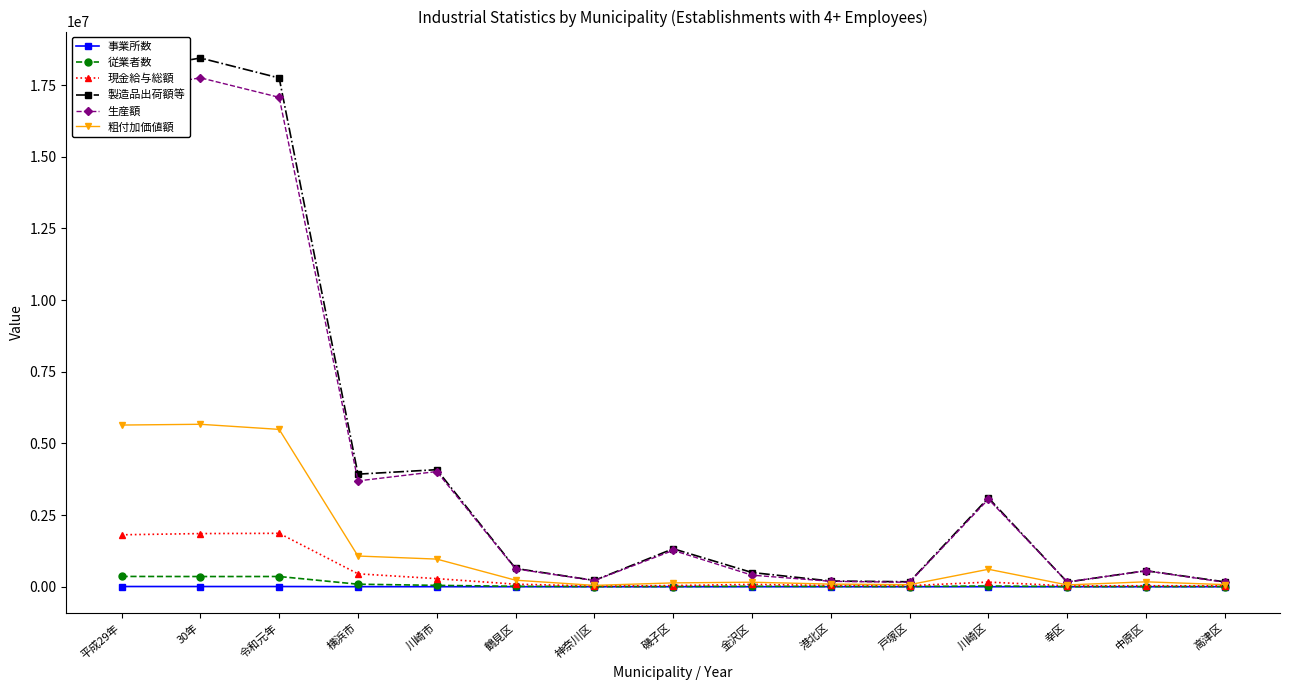

Is this an area chart (filled region under the line)?

No